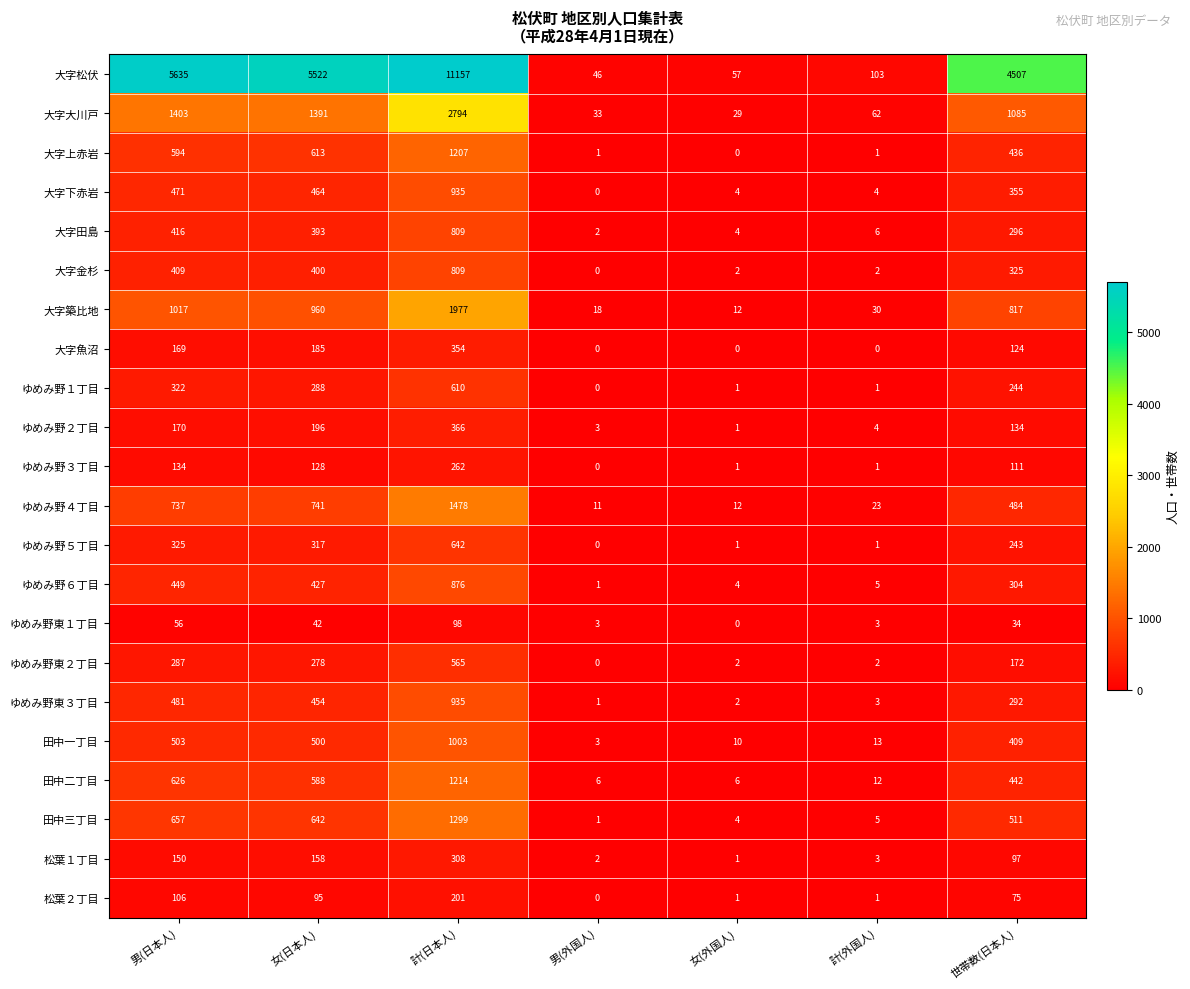

True or false: ゆめみ野３丁目 has a value of 0 at 男(外国人).

True